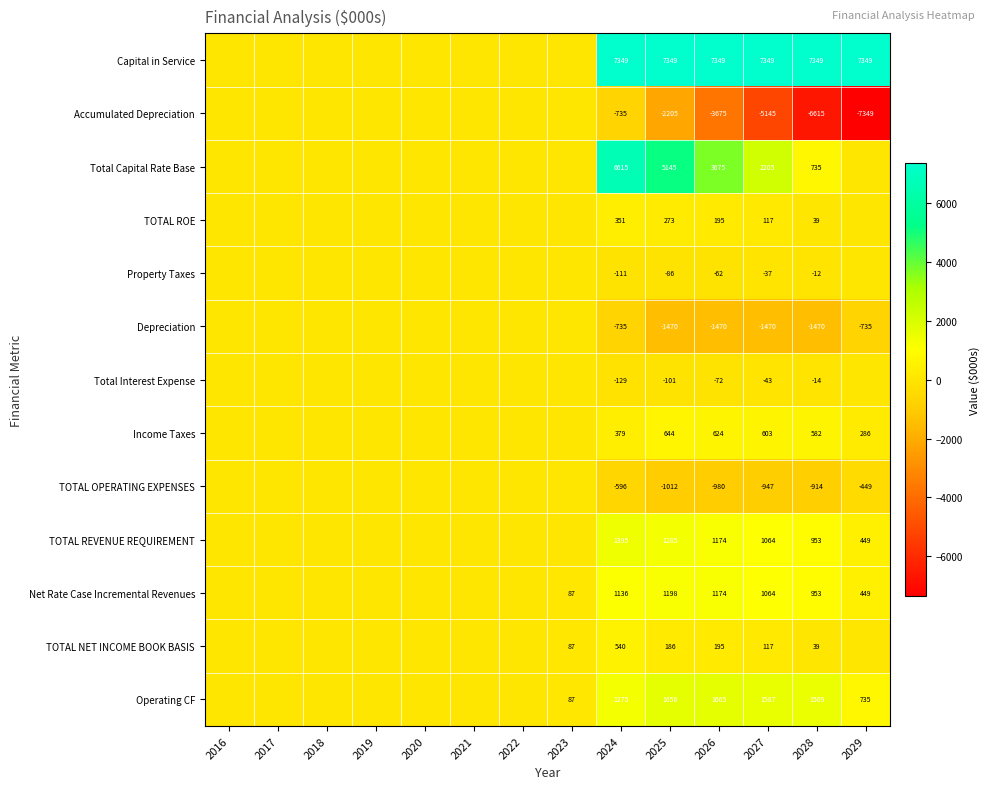

Is it true that Capital in Service equals 7349 at 2027?

True